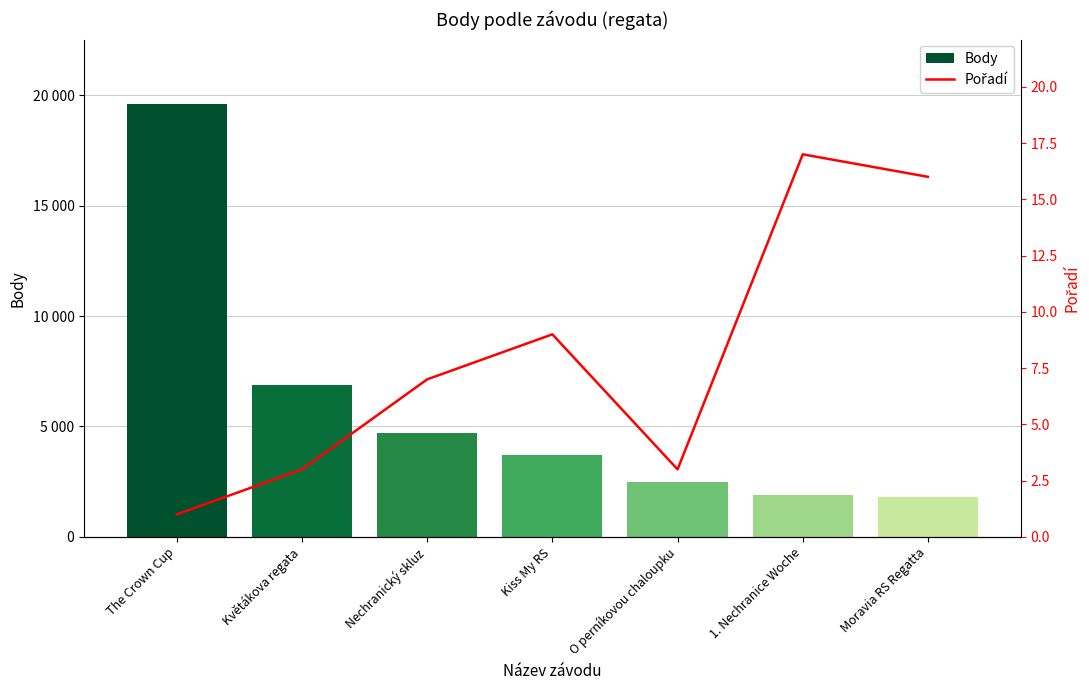

At which category does the chart reach its minimum across all series?

The Crown Cup